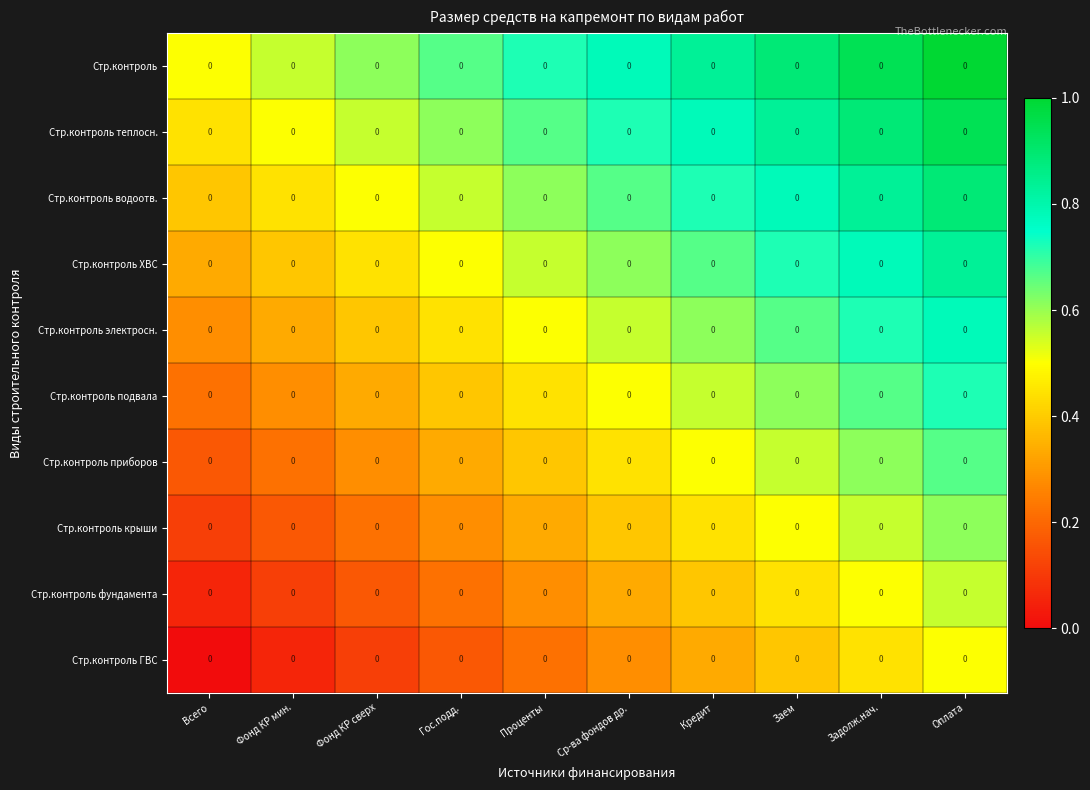

Which has a higher value, Гос.подд. or Заем?

Заем